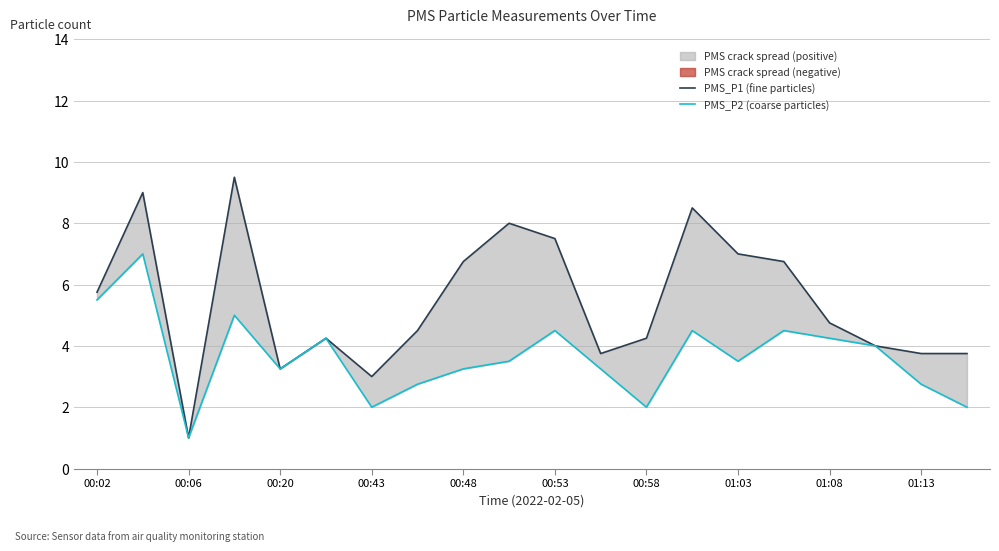

What is the average value of the PMS_P2 (coarse particles) series?

3.6